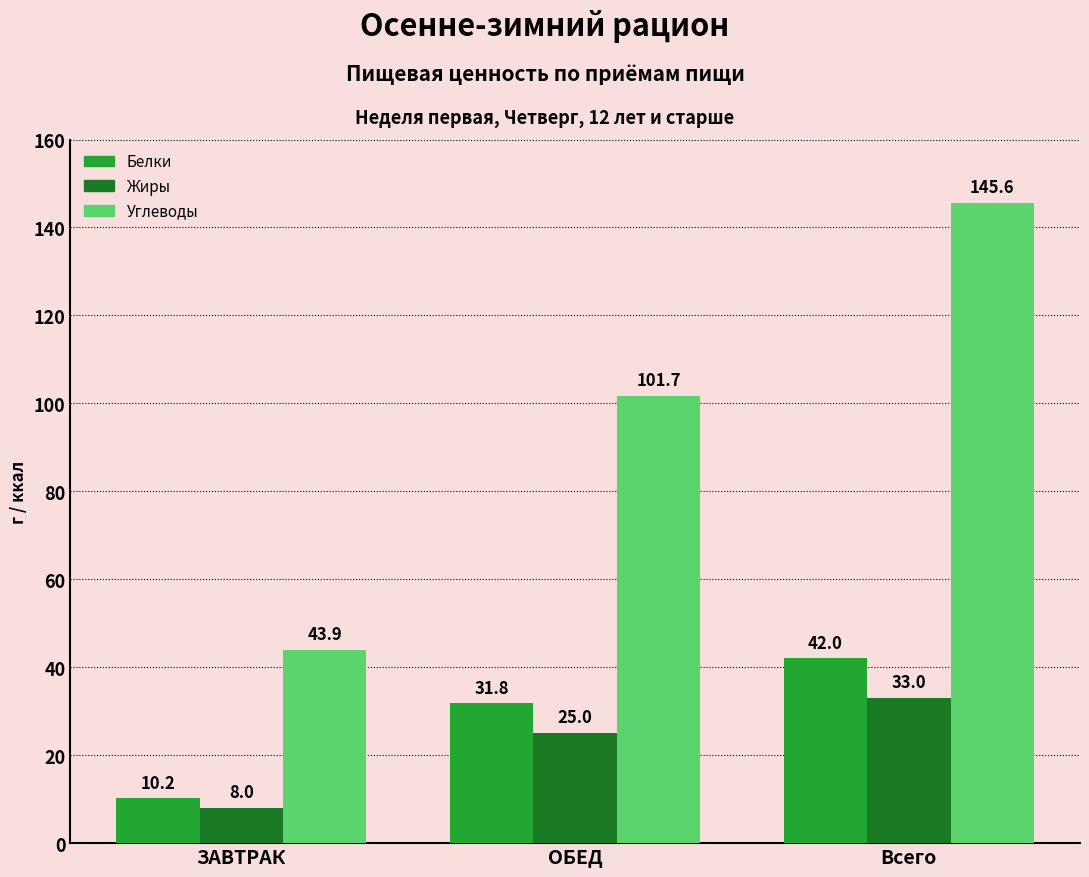

What is the difference between the maximum and minimum values in the Углеводы series?

101.7